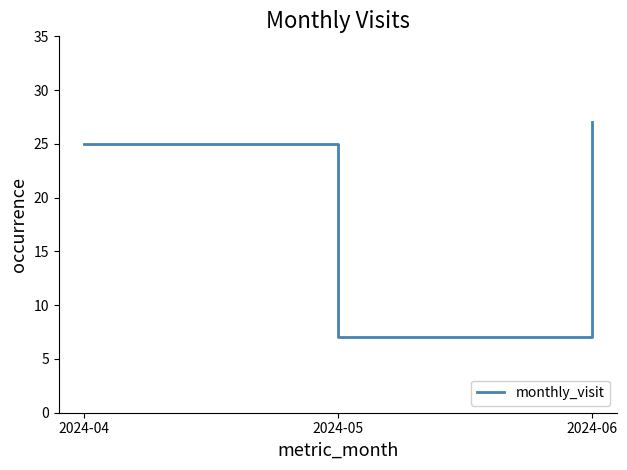

Rank the categories by value from highest to lowest.

2024-06, 2024-04, 2024-05